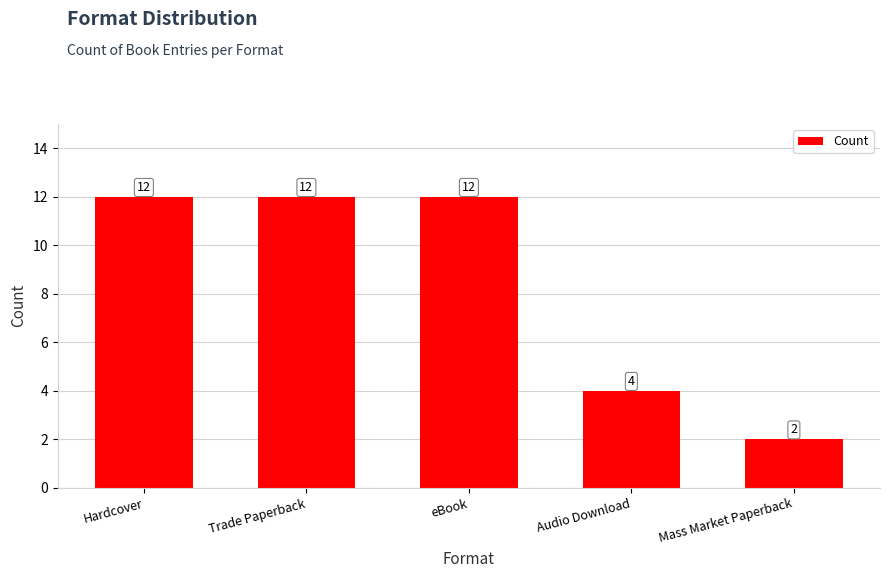

Reading left to right, extract all data points from this chart.

Hardcover=12	Trade Paperback=12	eBook=12	Audio Download=4	Mass Market Paperback=2